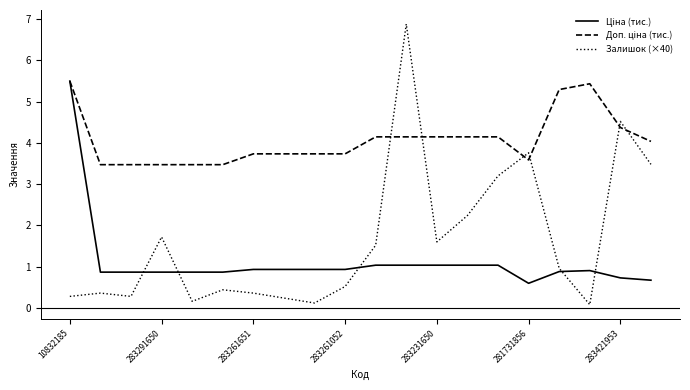

Which series has the largest range (max minus min)?

Залишок (×40)